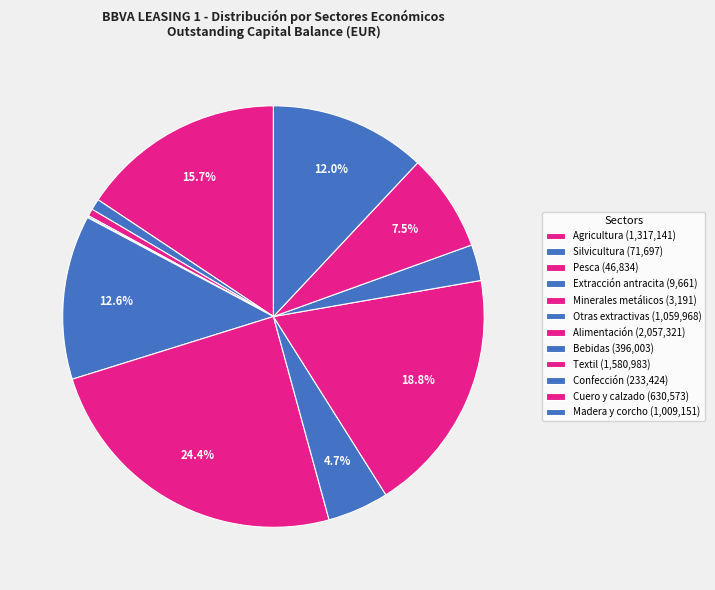

What percentage is the Cuero y calzado slice, to the nearest percent?

7%